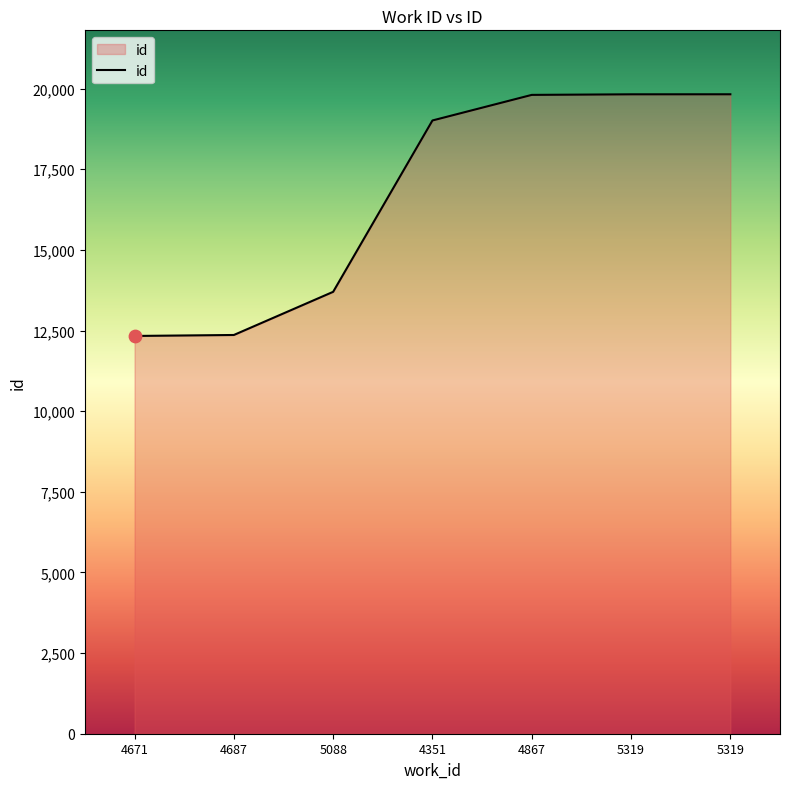

Does the chart have visible grid lines?

No